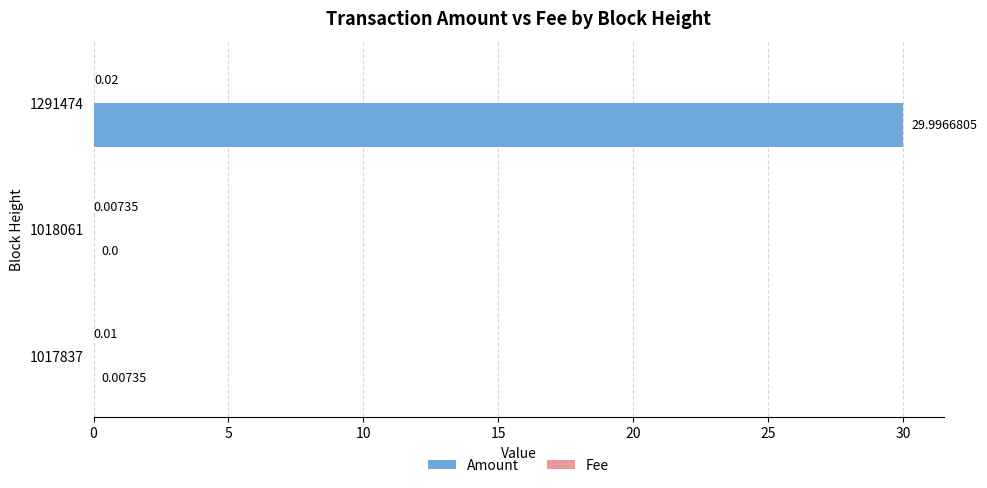

Between 1017837 and 1291474, which series saw the biggest shift?

Amount